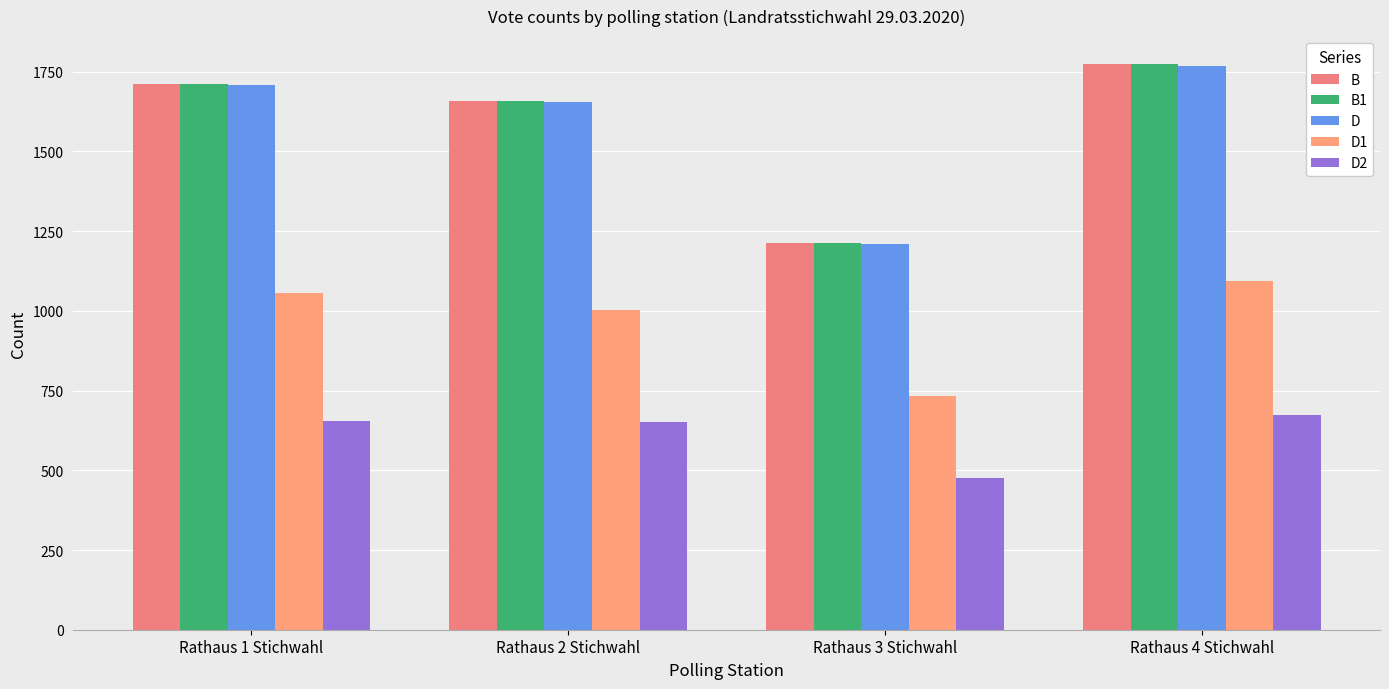

Which series has the widest spread of values?

B